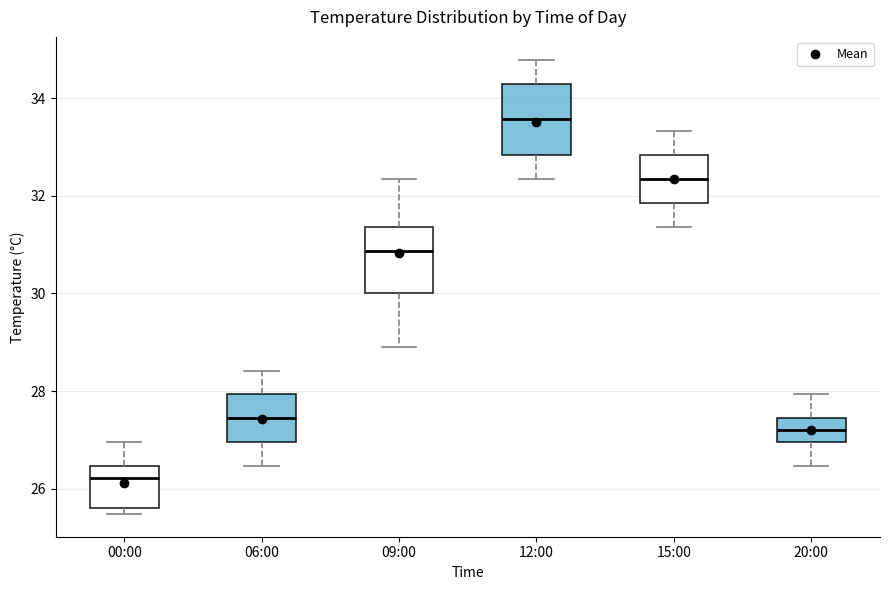

Reading left to right, read every box against the y-axis: the position of its median line, the range the box covers, and the ends of its whiskers. The values are not printed on the chart, so give them approximately, as read against the axis.

00:00: median 26.2, box 25.6 to 26.4, whiskers 25.4 to 27.0
06:00: median 27.4, box 27.0 to 28.0, whiskers 26.4 to 28.4
09:00: median 30.8, box 30.0 to 31.4, whiskers 29.0 to 32.4
12:00: median 33.6, box 32.8 to 34.4, whiskers 32.4 to 34.8
15:00: median 32.4, box 31.8 to 32.8, whiskers 31.4 to 33.4
20:00: median 27.2, box 27.0 to 27.4, whiskers 26.4 to 28.0